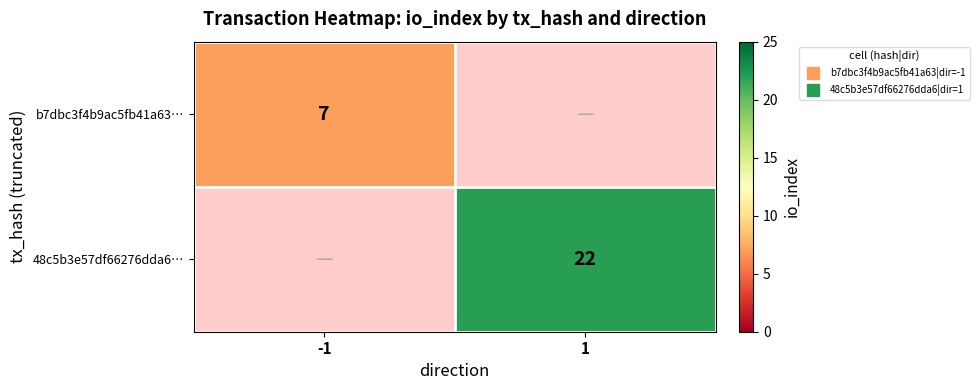

Rank the categories by b7dbc3f4b9ac5fb41a63… value from highest to lowest.

-1, 1